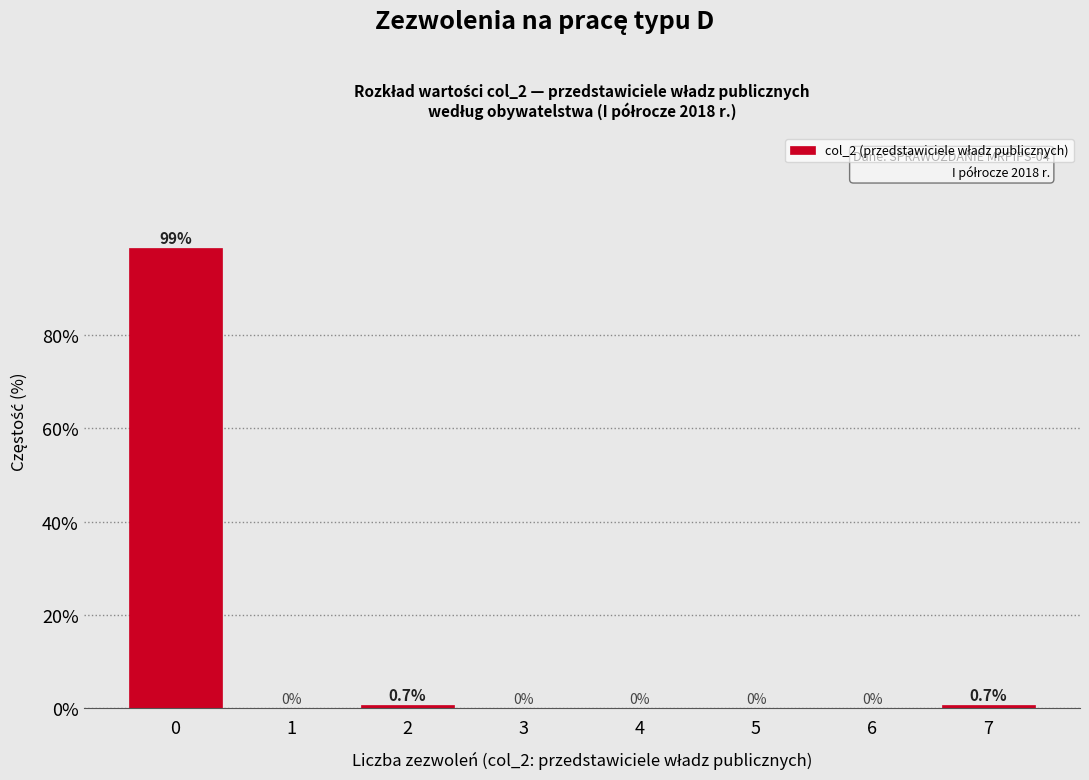

Reading left to right, extract all data points from this chart.

0=98.7	1=0.0	2=0.7	3=0.0	4=0.0	5=0.0	6=0.0	7=0.7